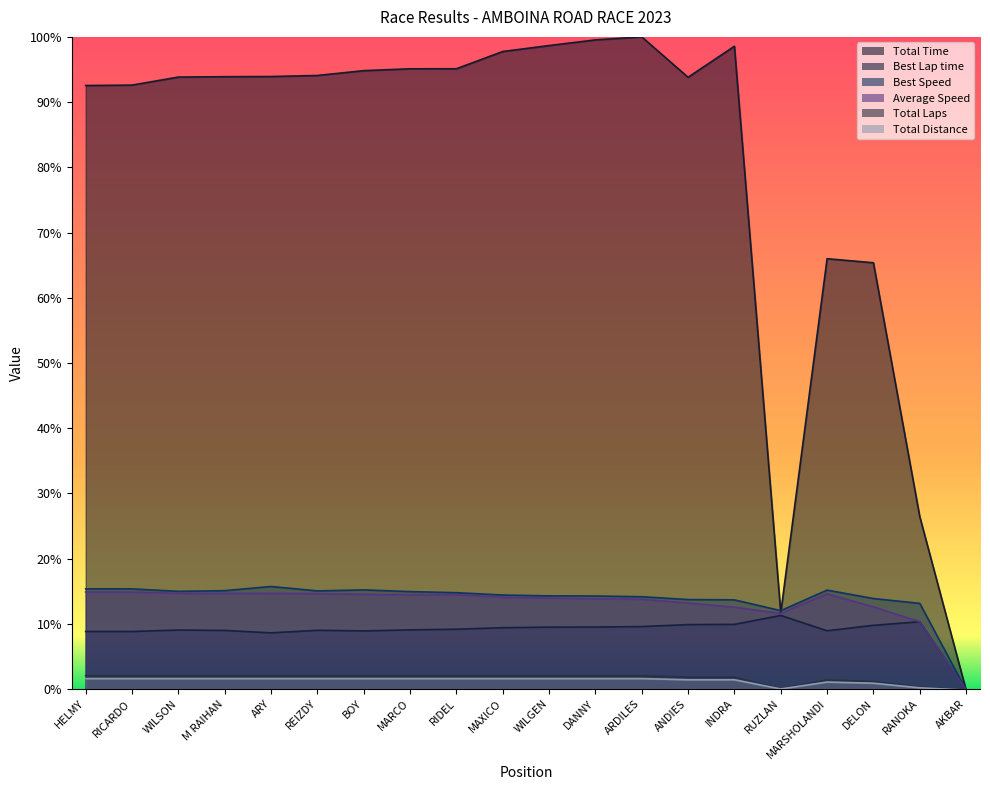

Reading left to right, list all the values displayed in this chart.

Total Time: 0.9	0.9	0.9	0.9	0.9	0.9	0.9	1.0	1.0	1.0	1.0	1.0	1.0	0.9	1.0	0.1	0.7	0.7	0.3	-0.0
Best Lap time: 0.1	0.1	0.1	0.1	0.1	0.1	0.1	0.1	0.1	0.1	0.1	0.1	0.1	0.1	0.1	0.1	0.1	0.1	0.1	-0.0
Best Speed: 0.2	0.2	0.1	0.2	0.2	0.2	0.2	0.1	0.1	0.1	0.1	0.1	0.1	0.1	0.1	0.1	0.2	0.1	0.1	-0.0
Average Speed: 0.1	0.1	0.1	0.1	0.1	0.1	0.1	0.1	0.1	0.1	0.1	0.1	0.1	0.1	0.1	0.1	0.1	0.1	0.1	-0.0
Total Laps: 0.0	0.0	0.0	0.0	0.0	0.0	0.0	0.0	0.0	0.0	0.0	0.0	0.0	0.0	0.0	0.0	0.0	0.0	0.0	-0.0
Total Distance: 0.0	0.0	0.0	0.0	0.0	0.0	0.0	0.0	0.0	0.0	0.0	0.0	0.0	0.0	0.0	0.0	0.0	0.0	0.0	-0.0